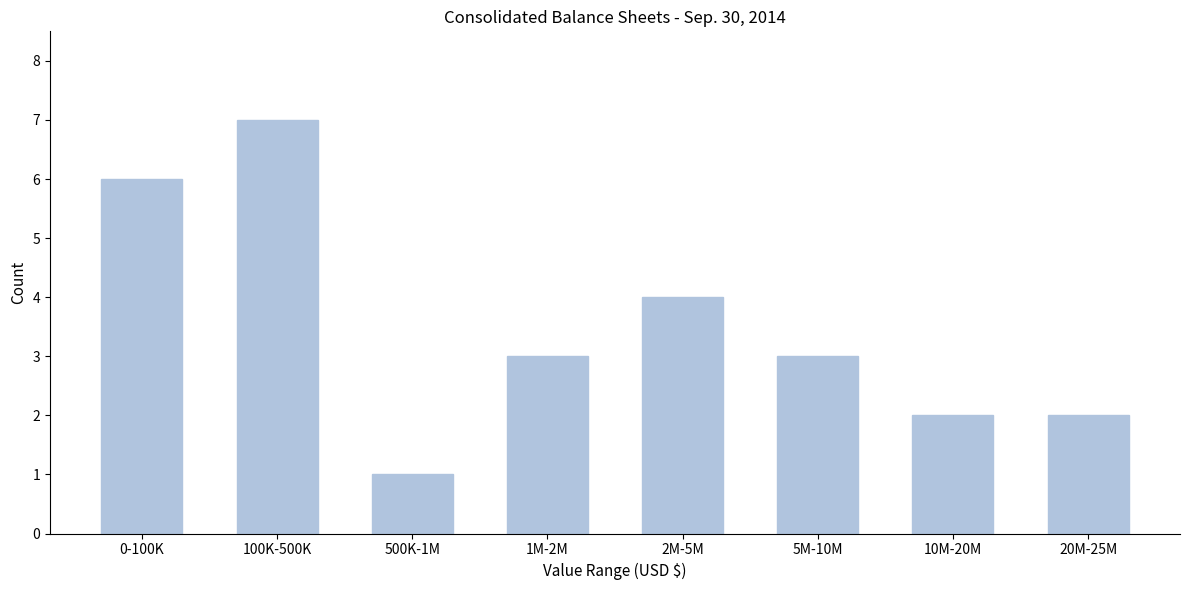

Reading left to right, extract all data points from this chart.

6	7	1	3	4	3	2	2